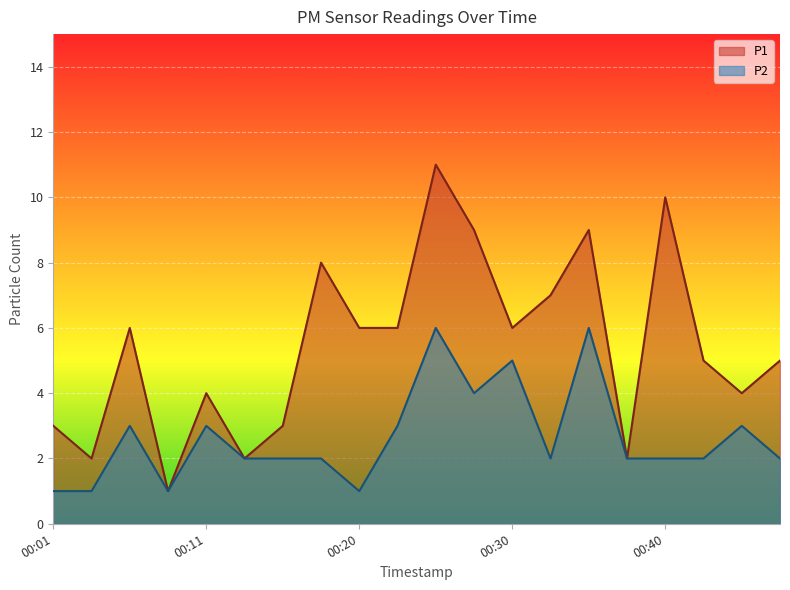

How many interior local peaks does the P2 series have?

6